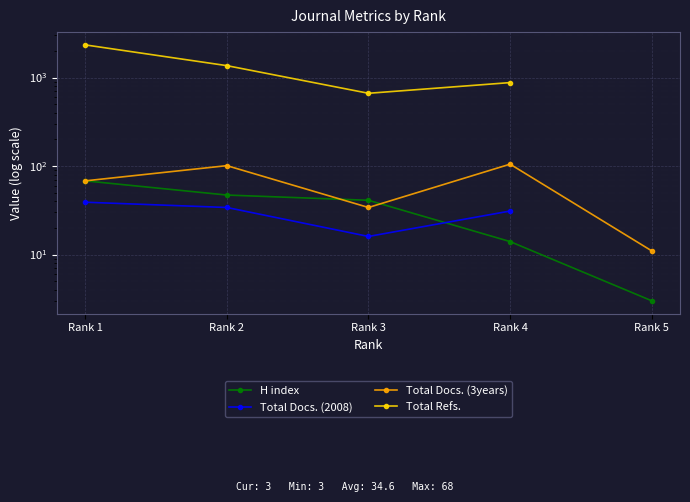

What is the spread (max minus min) of values at Rank 5?

8.0